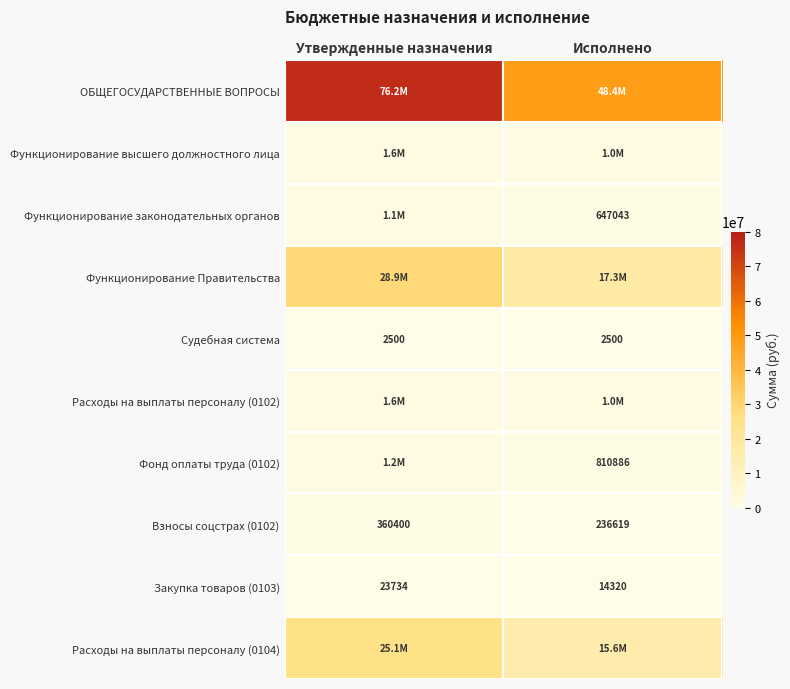

Which series has the largest range (max minus min)?

ОБЩЕГОСУДАРСТВЕННЫЕ ВОПРОСЫ